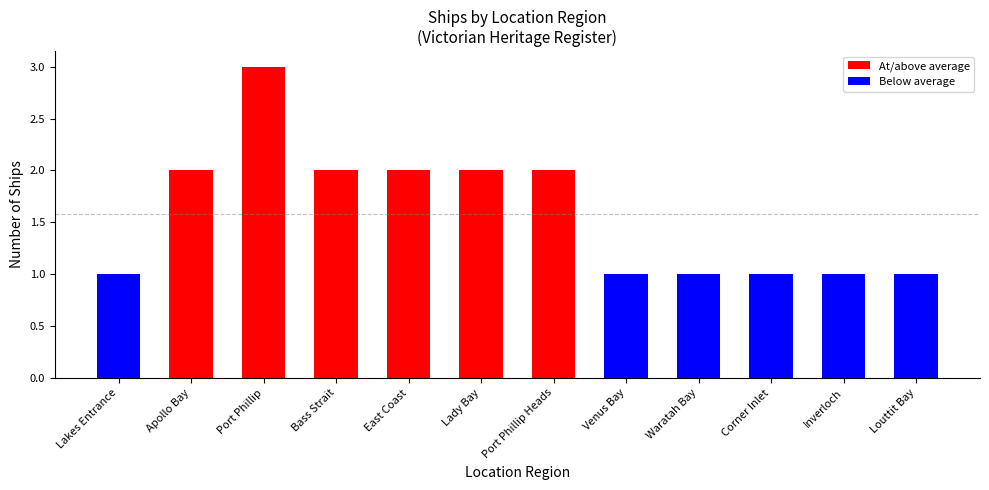

What is the difference between the values at Corner Inlet and Port Phillip?

2